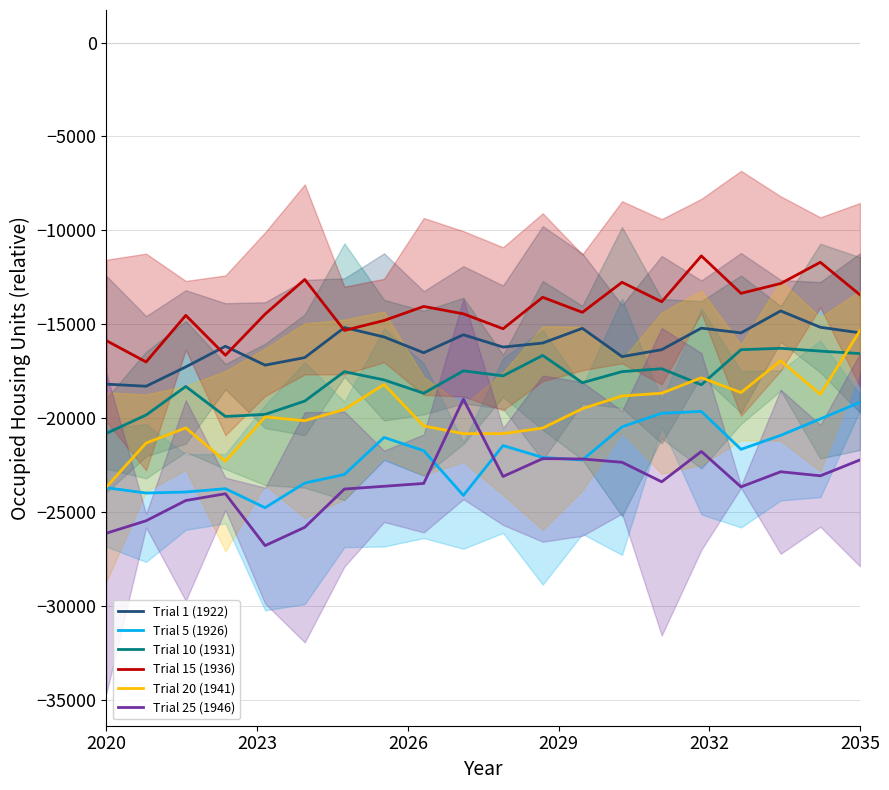

The Trial 10 (1931) series shows -31558.7 at 15. True or false?

False